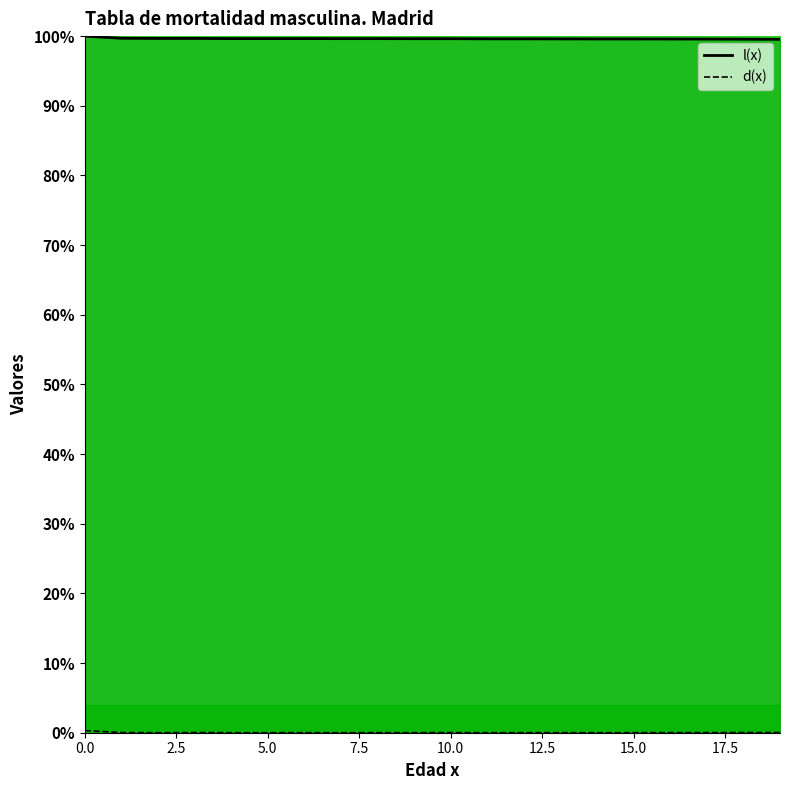

Which series has the largest total across all categories?

l(x)